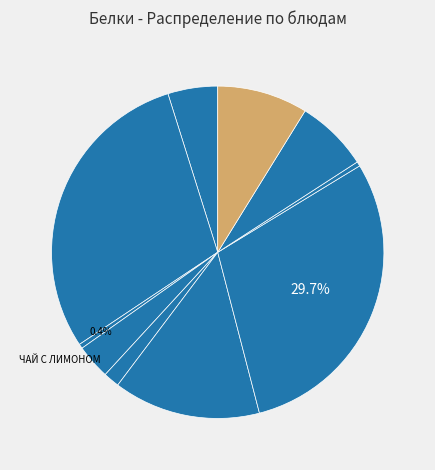

Count the number of slices in the pie.

10